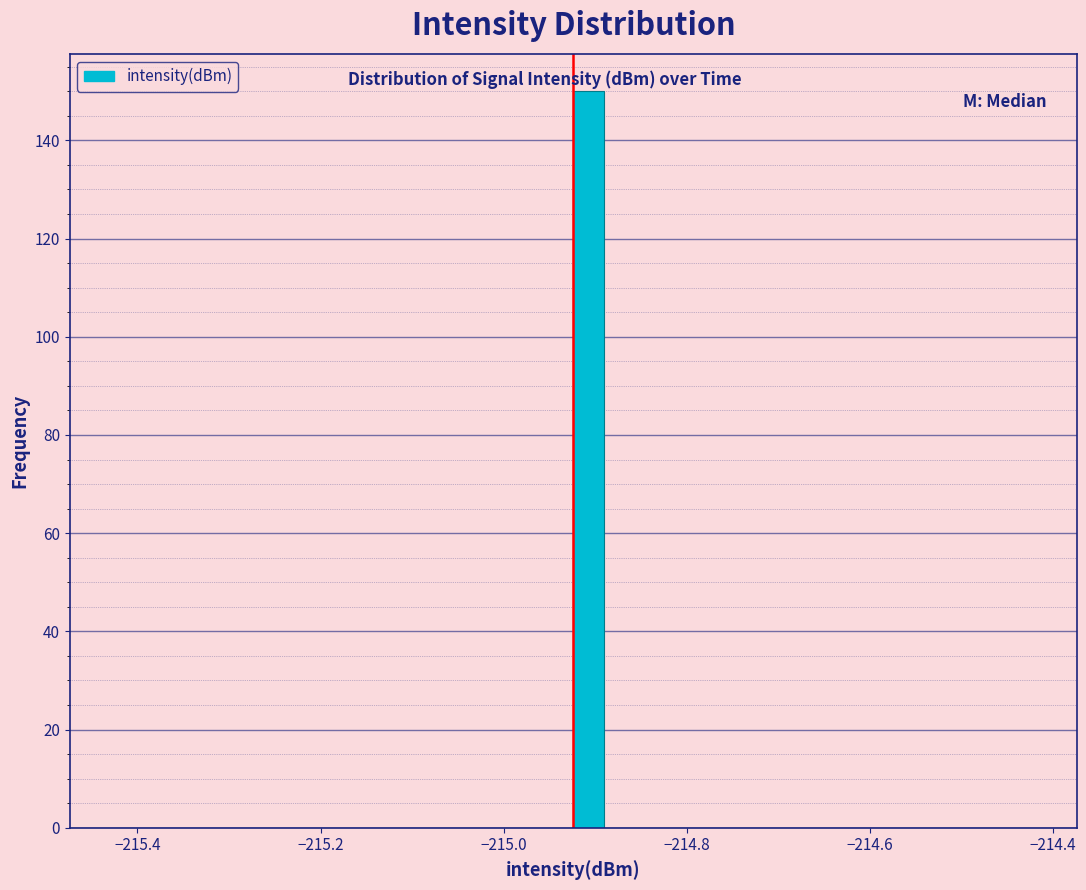

Around what value on the x-axis is the tallest bar? Give the approximate position of its centre, as read against the axis.

-214.90